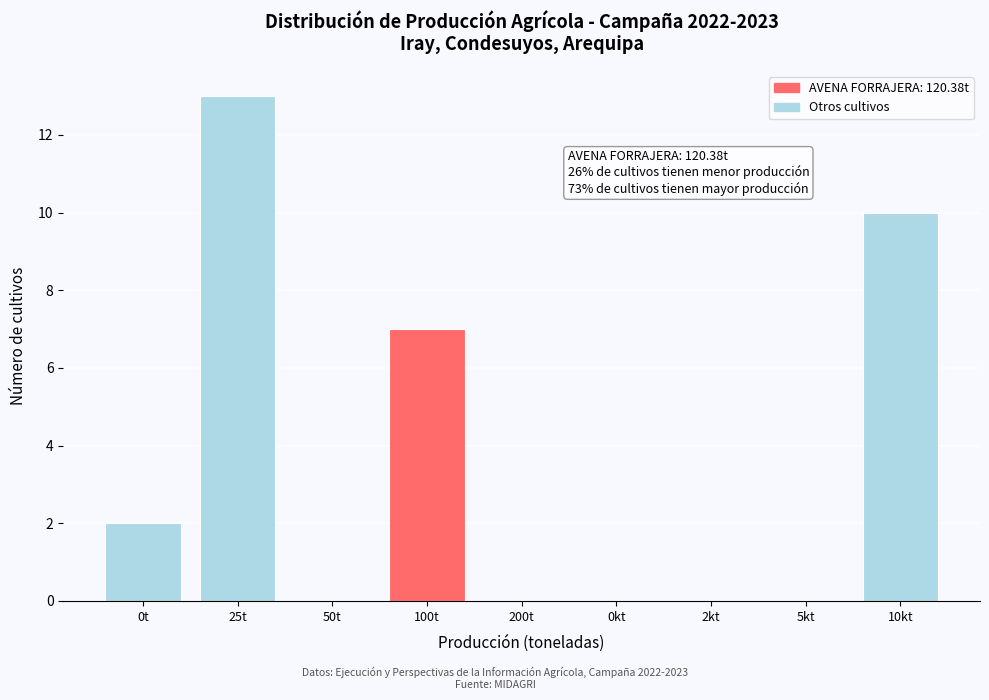

Reading left to right, transcribe all the data shown in this chart.

0t=2	25t=13	50t=0	100t=7	200t=0	0kt=0	2kt=0	5kt=0	10kt=10